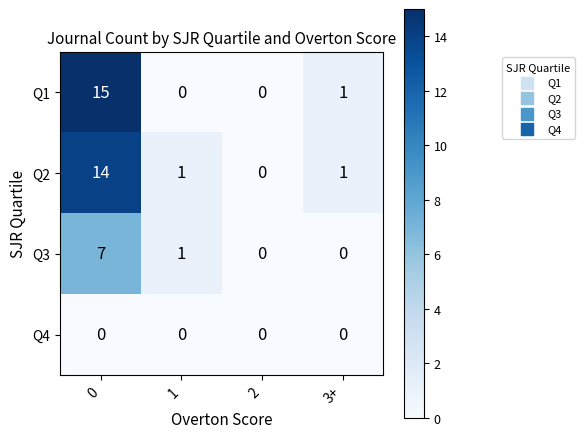

The value of Q2 at 0 is 14. True or false?

True